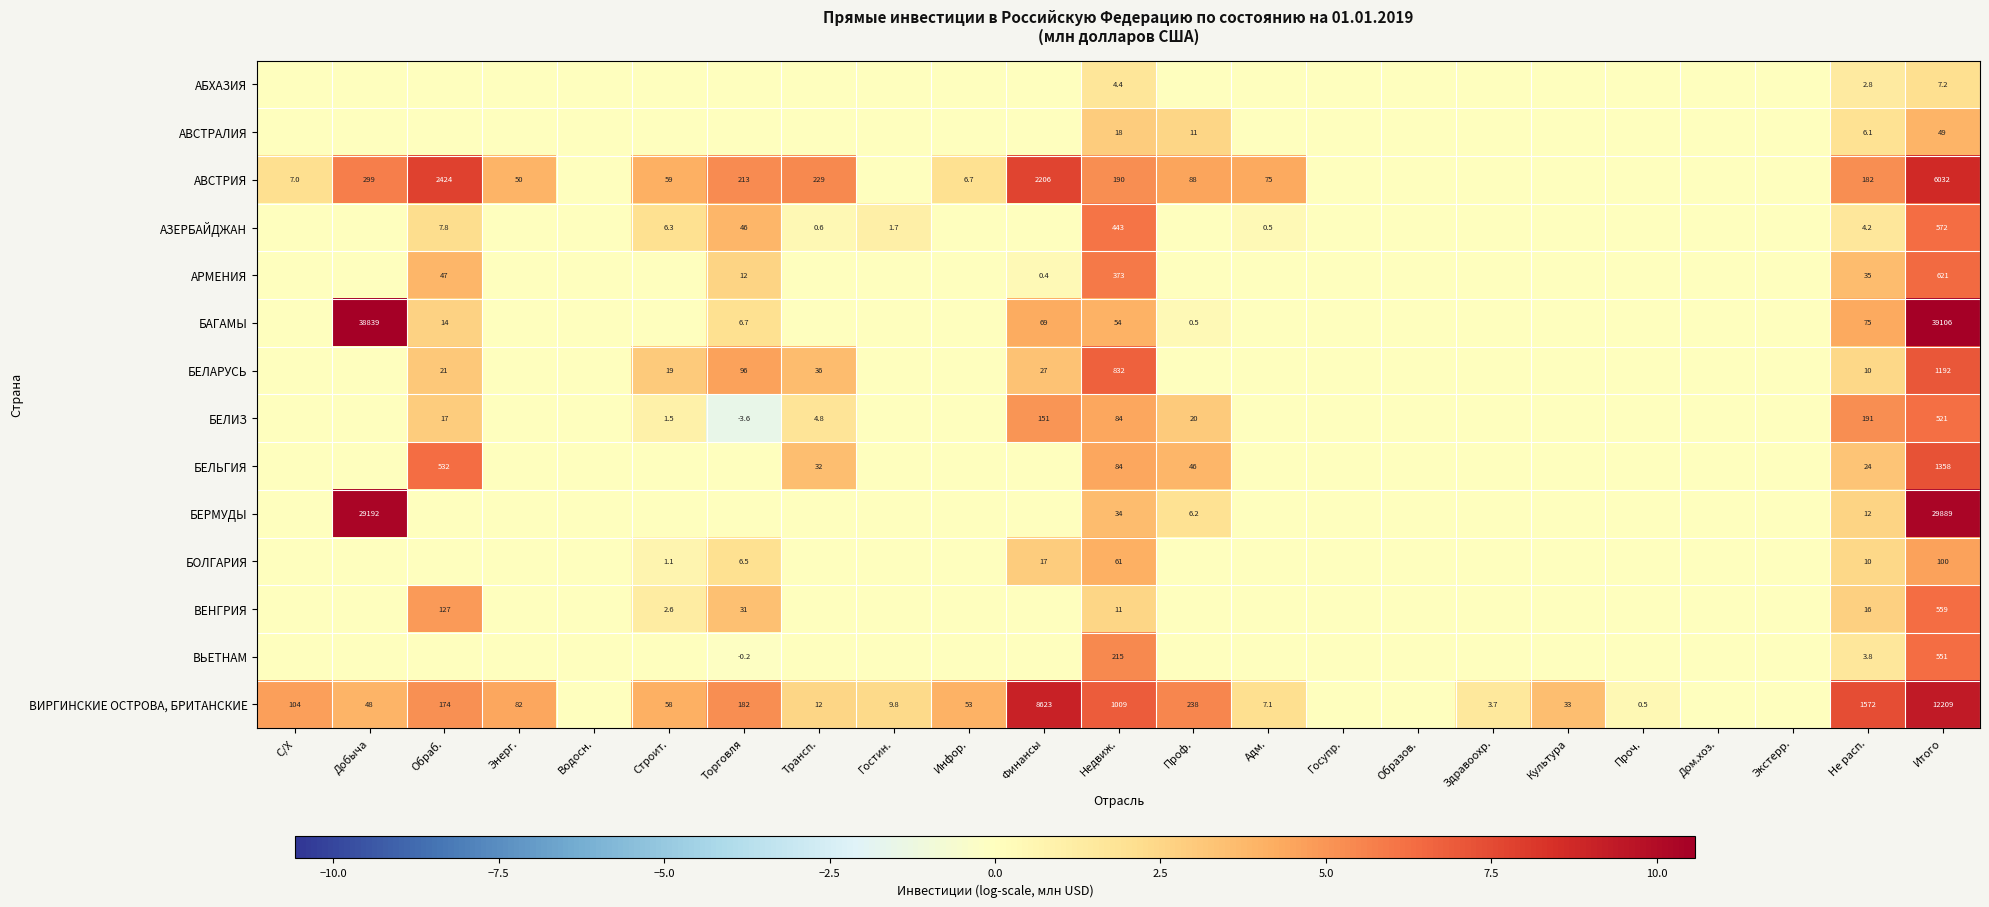

True or false: БОЛГАРИЯ has a value of 61.0 at Недвиж..

True